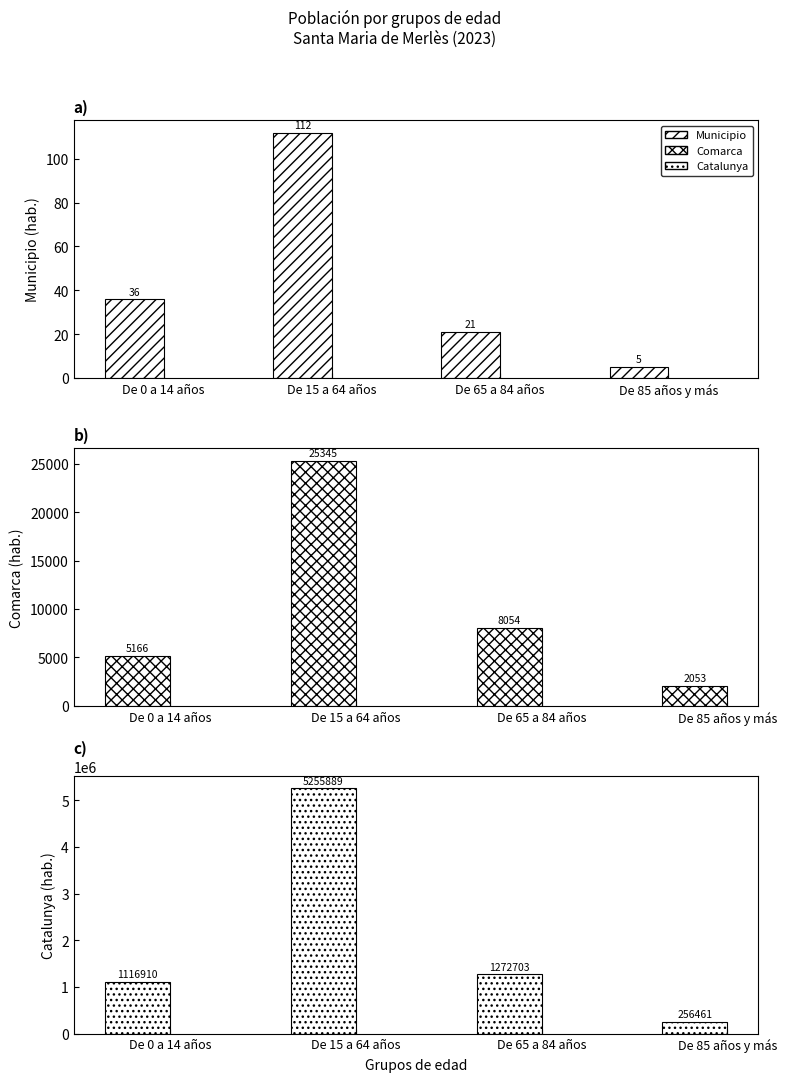

At which category is the sum across all series the highest?

De 15 a 64 años